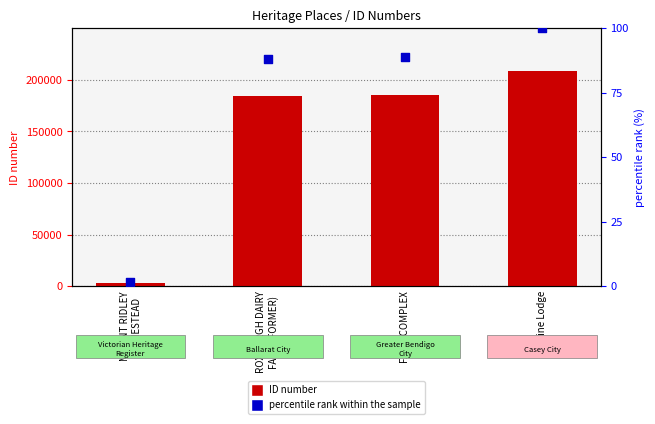

Which series reaches the minimum Y coordinate?

percentile rank within the sample